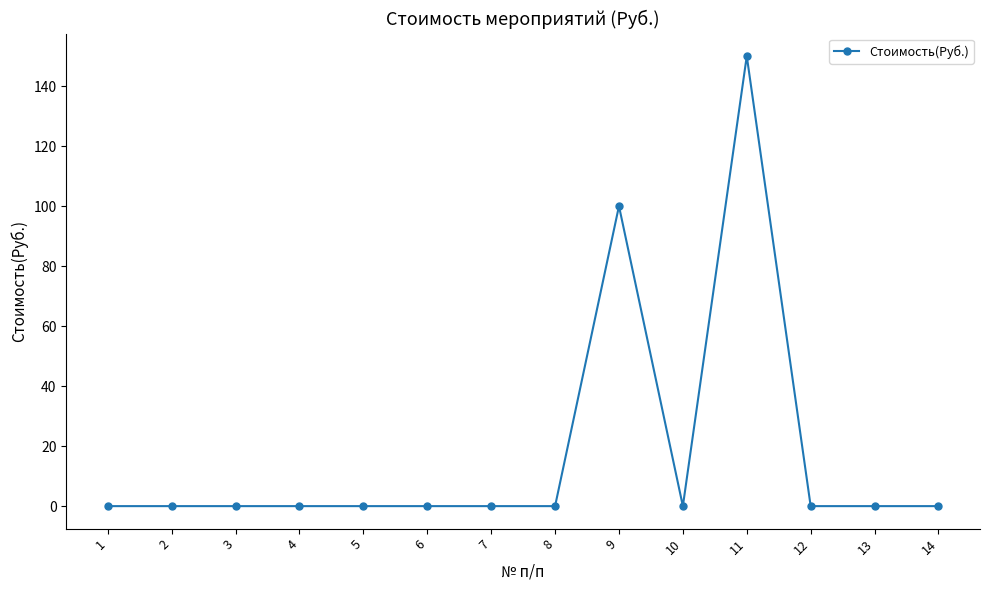

Is it true that the value at 11 is 41?

False